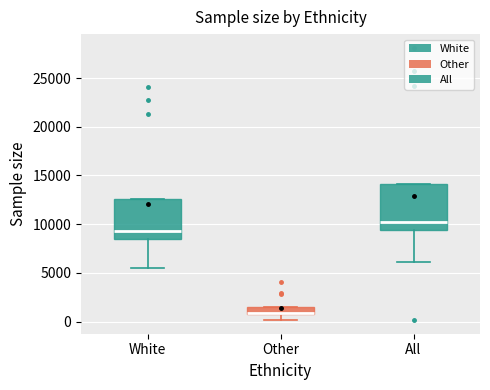

Where does the lower whisker of the box for All end on the y-axis? The values are not printed on the chart, so give them approximately, as read against the axis.

6000